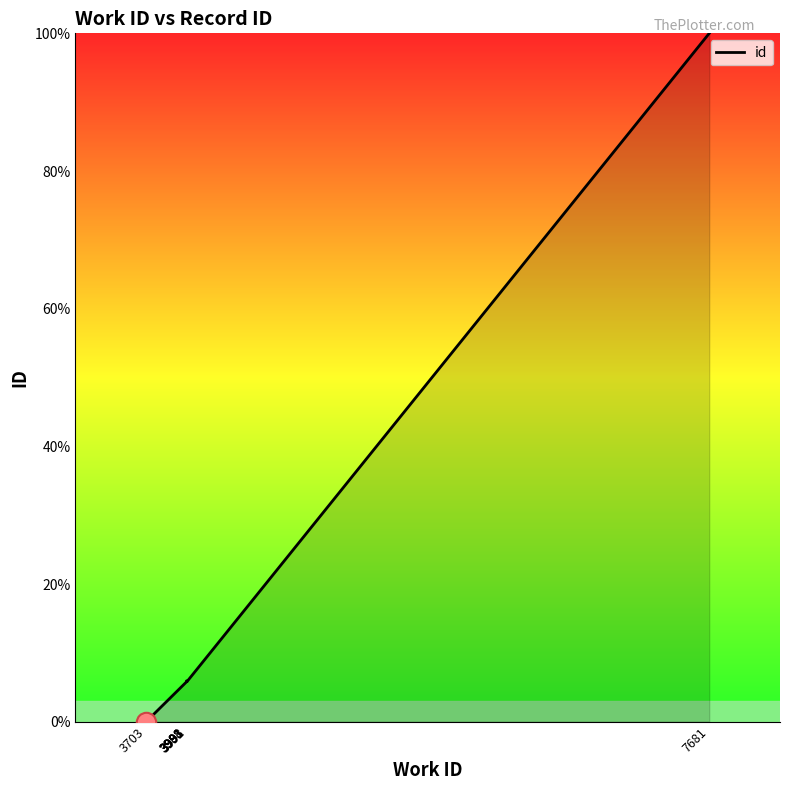

Does the chart have visible grid lines?

No